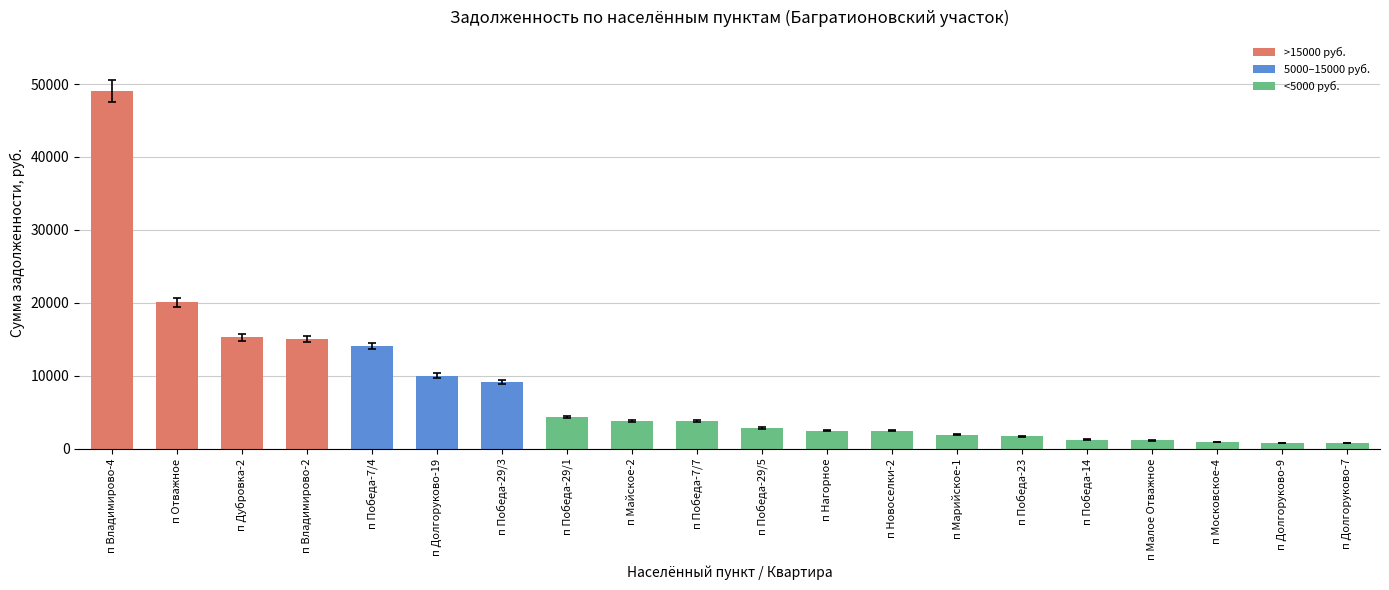

Is it true that the value at п Победа-29/1 is 1431.4?

False